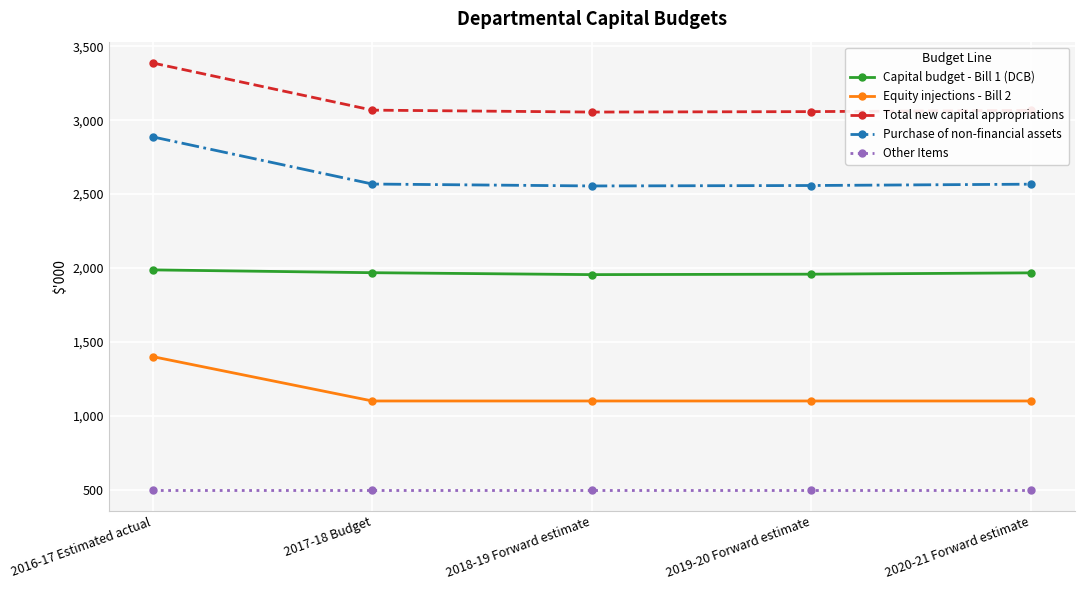

What is the lowest value of the Purchase of non-financial assets series?

2555